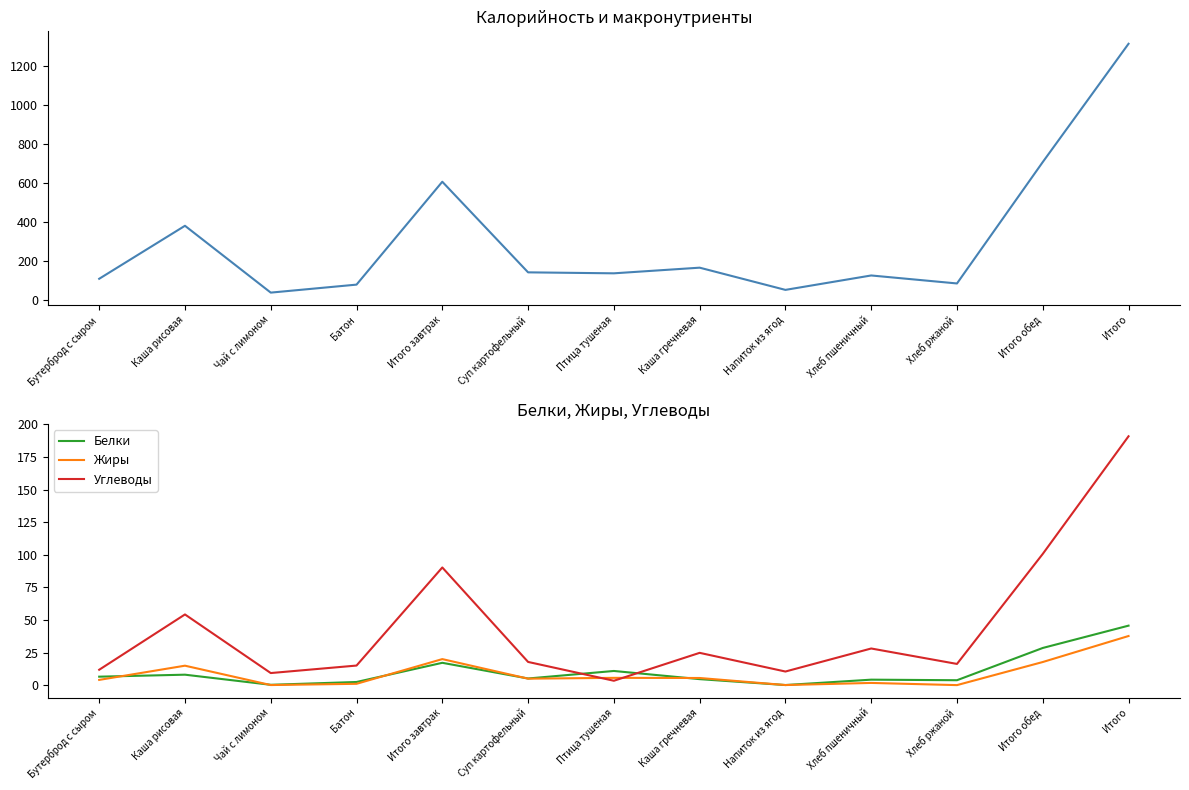

Reading left to right, what are all the values shown in this chart?

Калорийность: 109.0	381.0	38.0	79.0	607.0	142.0	137.0	166.0	52.0	126.0	85.0	708.0	1315.0
Белки: 6.5	8.0	0.2	2.4	17.1	5.1	10.8	4.6	0.1	4.2	3.8	28.5	45.6
Жиры: 4.0	14.9	0.1	1.0	19.9	5.0	5.6	5.5	0.1	1.7	0.0	17.7	37.7
Углеводы: 11.8	54.2	9.2	15.0	90.2	17.8	3.3	24.8	10.4	28.1	16.2	100.6	190.9